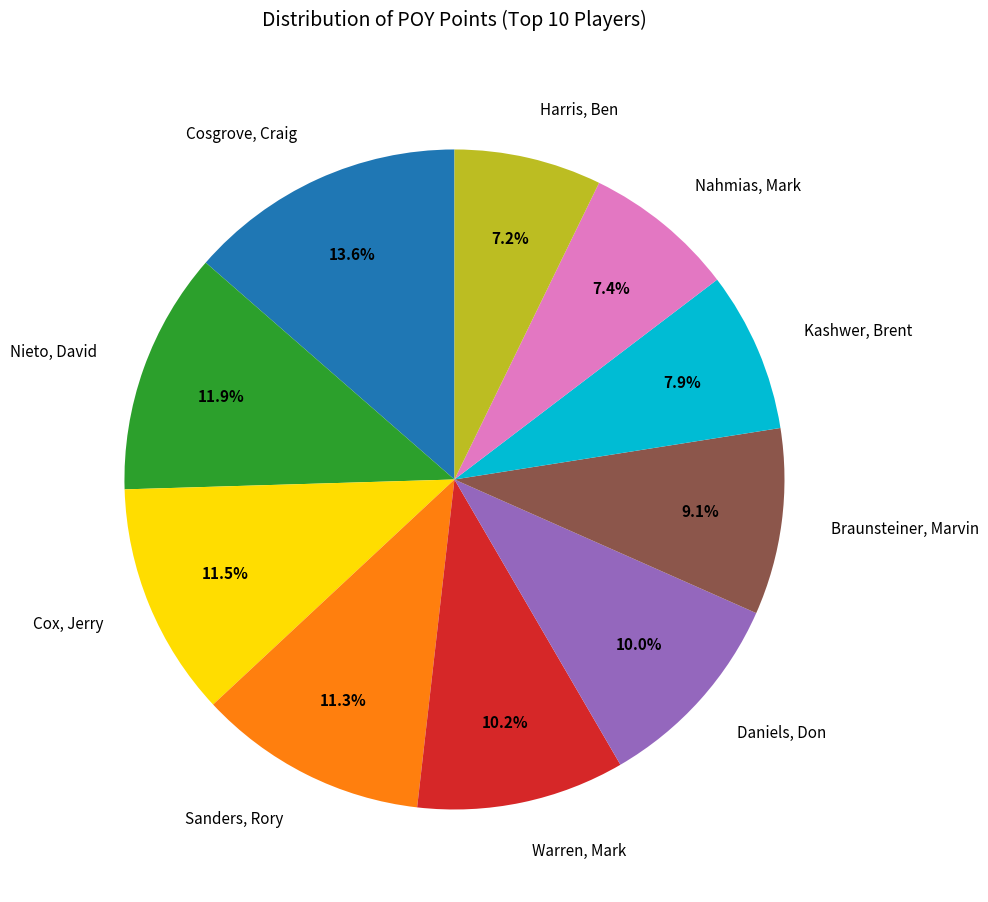

What percentage is NOT represented by Nieto, David?

88.1%